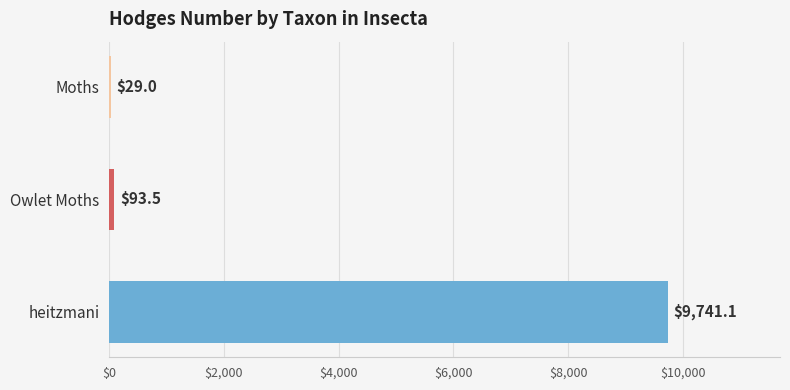

Between heitzmani and Owlet Moths, which is larger?

heitzmani